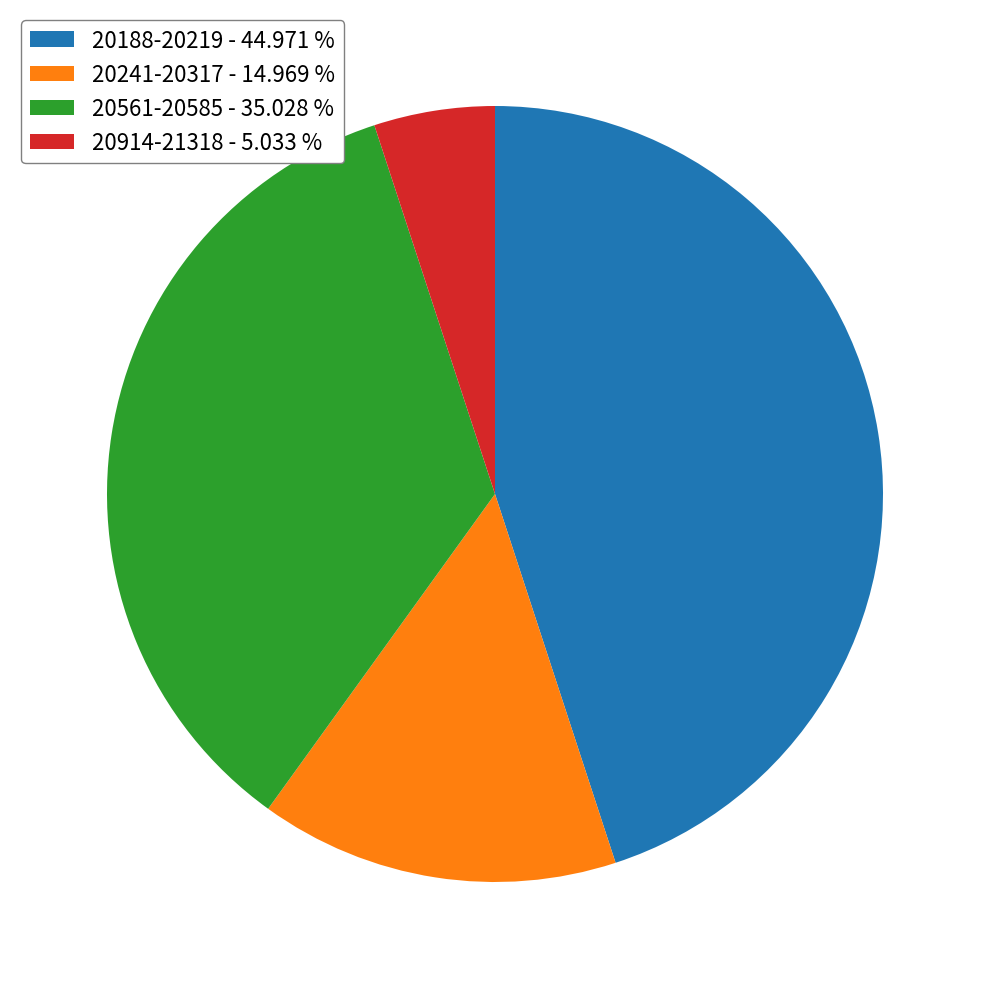

Is the sum of 20914-21318 - 5.033 % and 20561-20585 - 35.028 % greater than half?

No